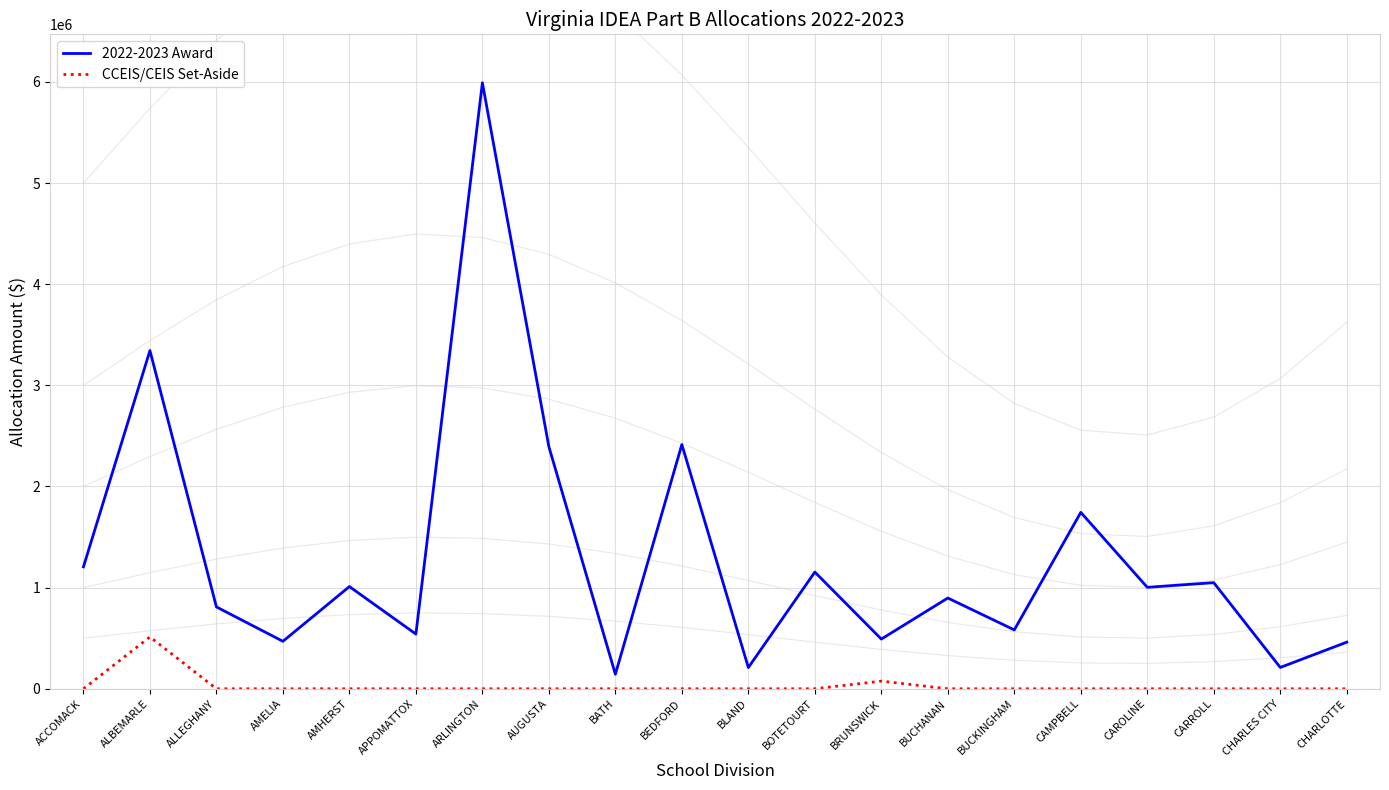

What is the difference between the maximum and minimum values in the 2022-2023 Award series?

5847277.0